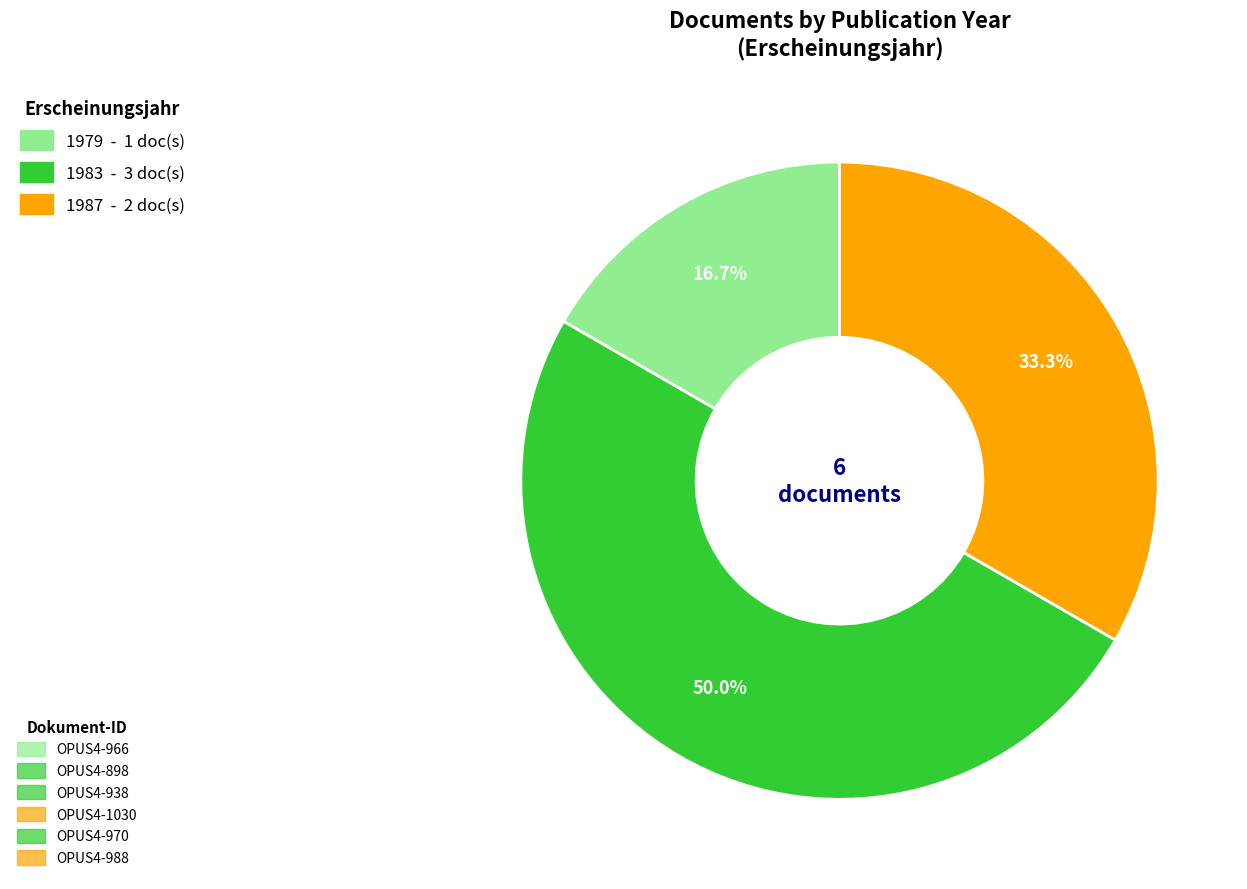

Count the number of slices in the pie.

3